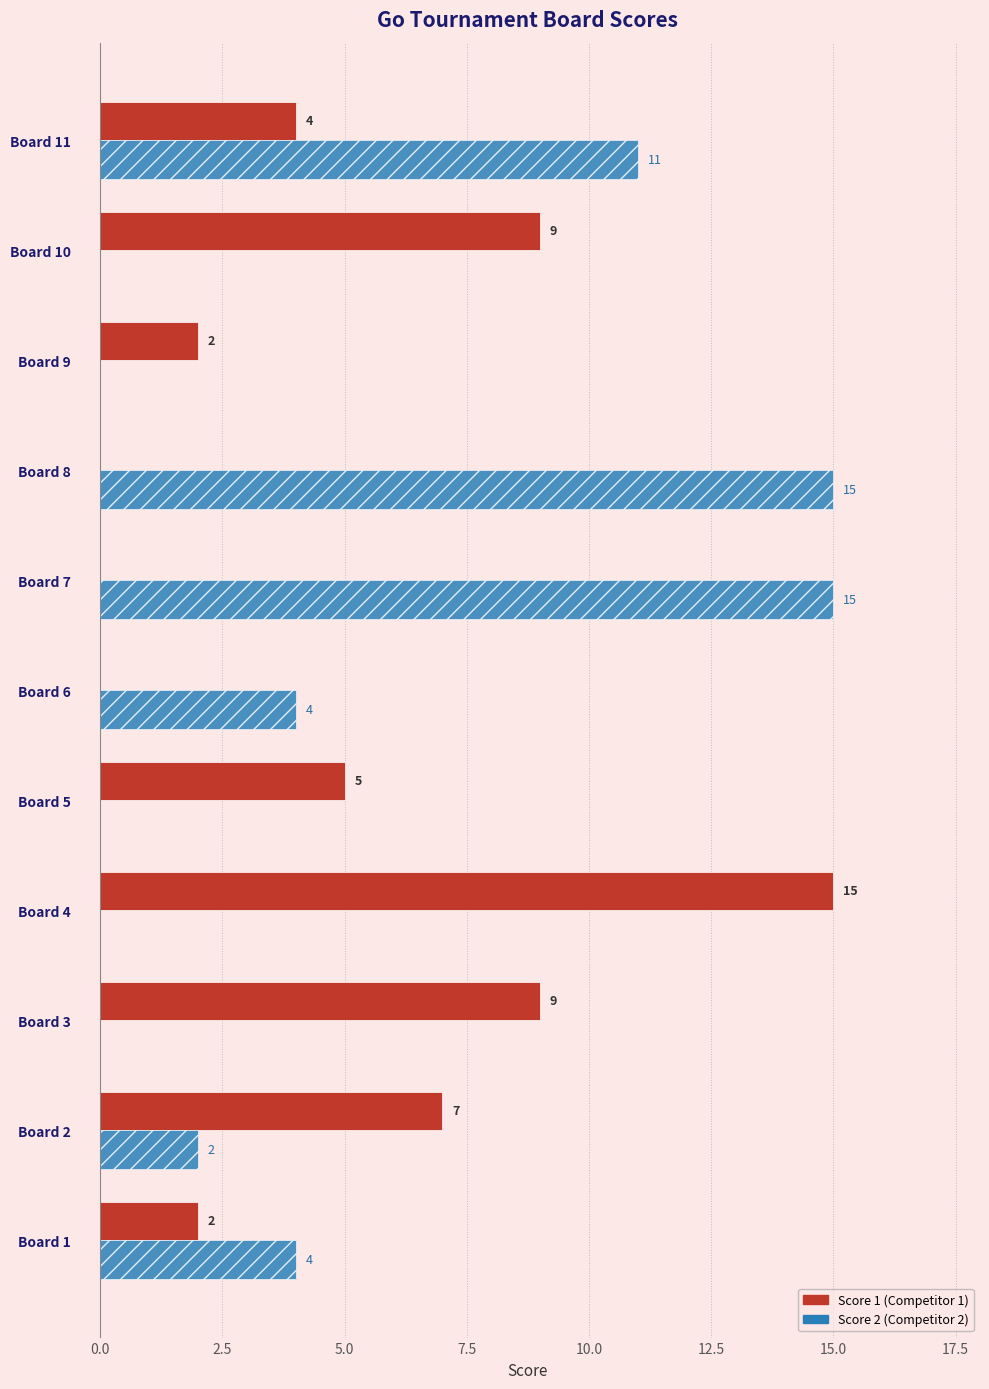

What is the maximum value shown in the chart?

15